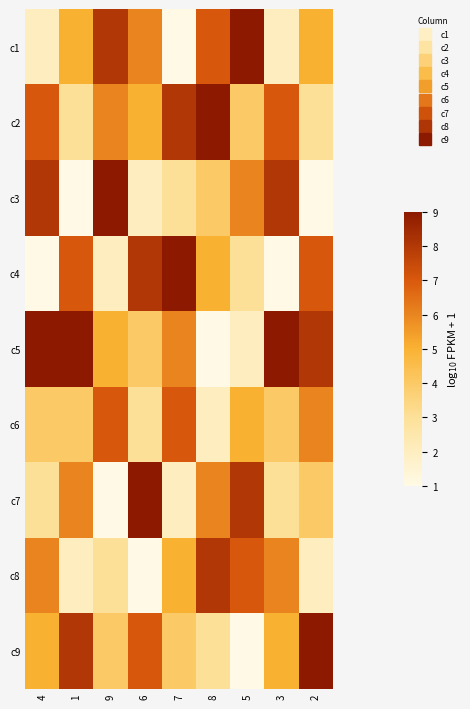

At which category is the sum across all series the highest?

4